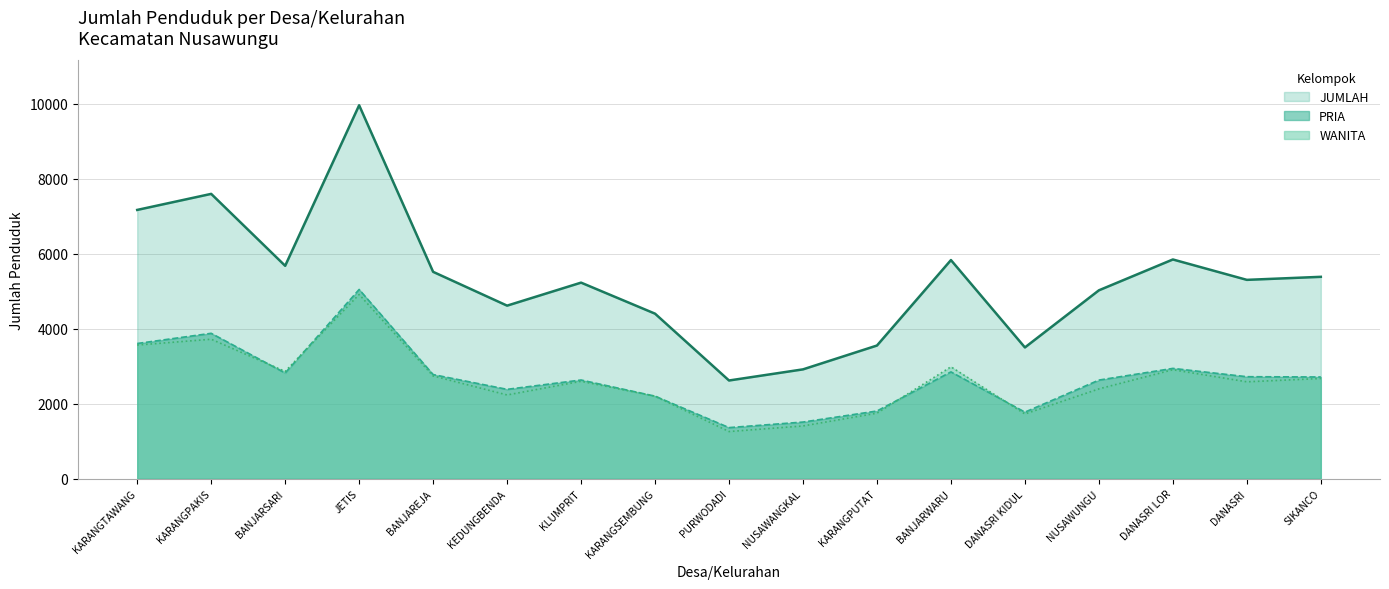

How many data points in JUMLAH are above 5304?

8